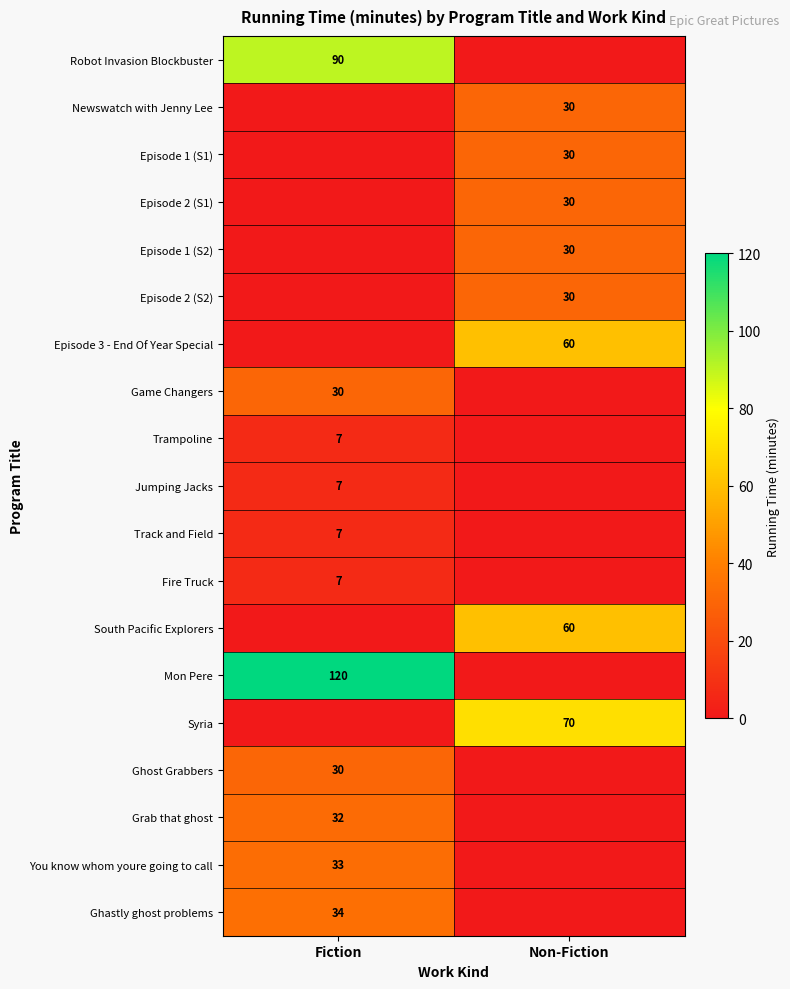

Between Non-Fiction and Fiction, which is larger?

Fiction